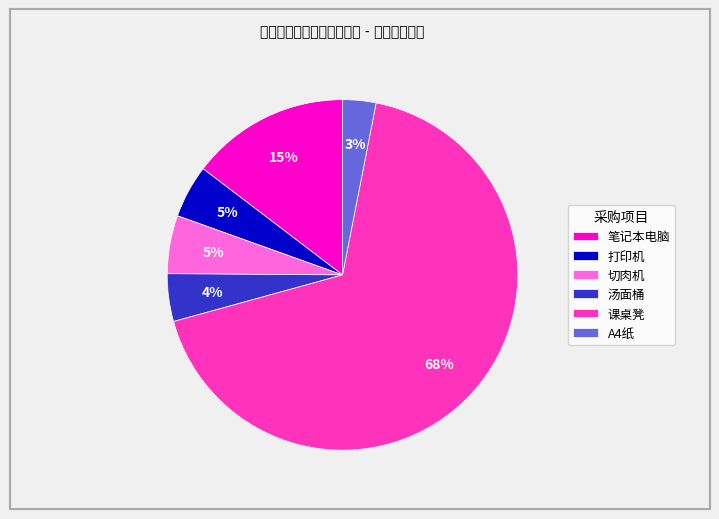

Which category has the biggest portion of the pie?

课桌凳